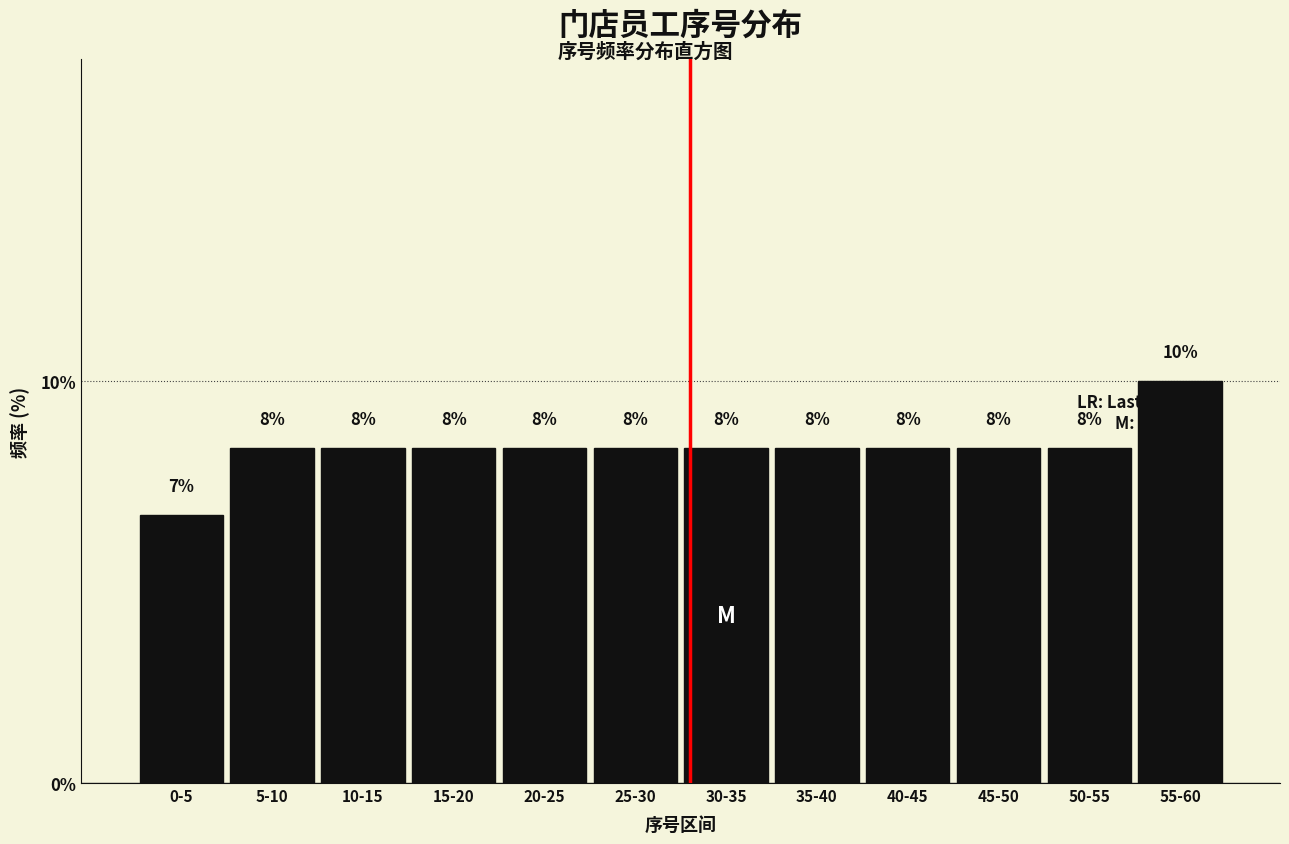

How many bars are there in total?

12